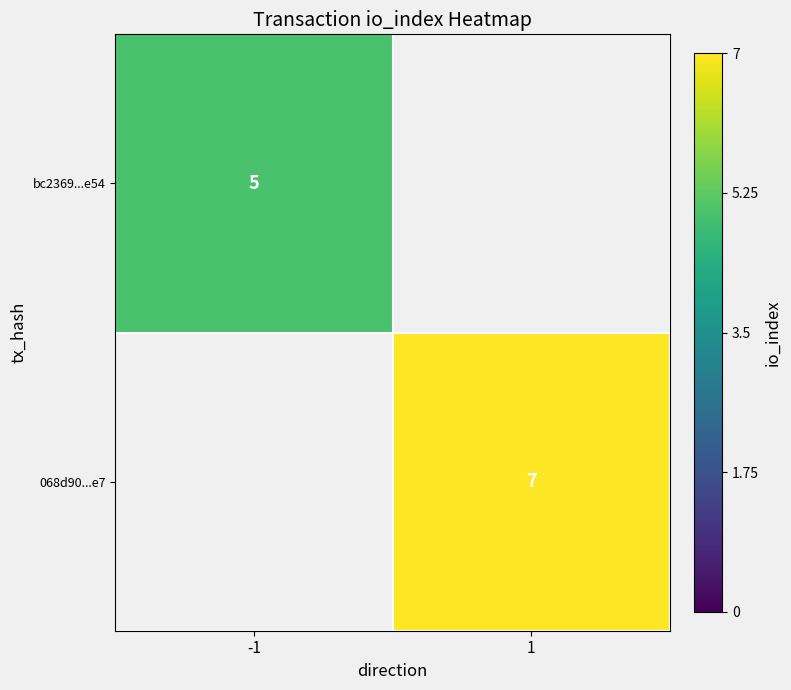

Count the number of data series in this chart.

2